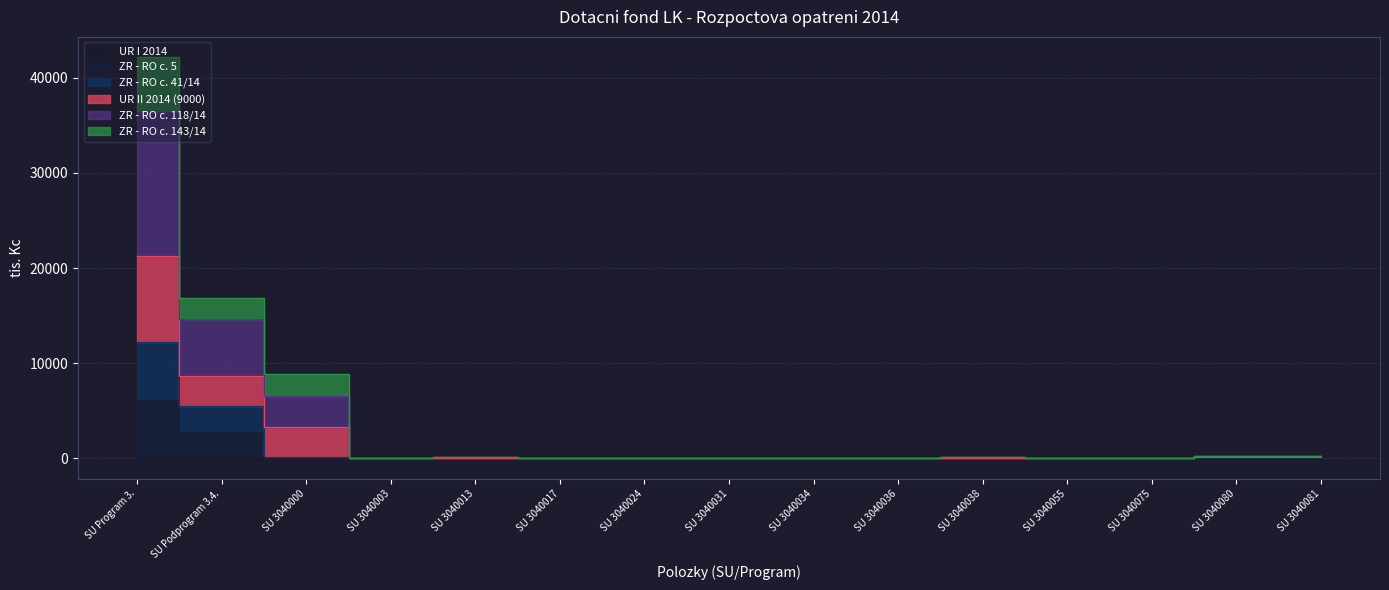

True or false: ZR - RO c. 5 has more than 1 points higher than both neighbors.

True